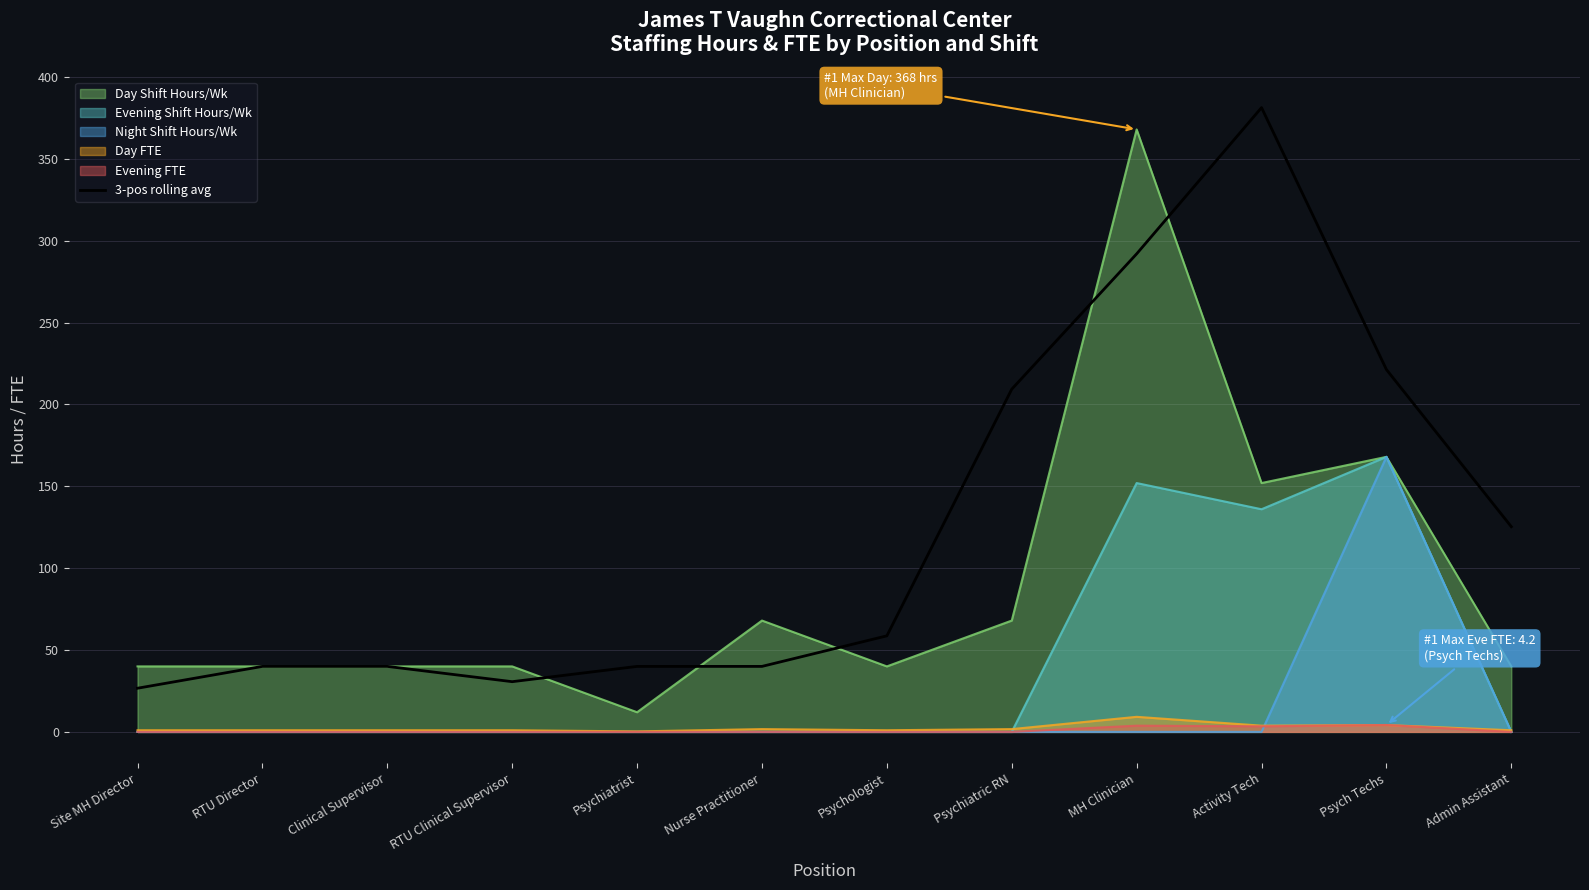

What is the lowest value of the 3-pos rolling avg series?

26.7